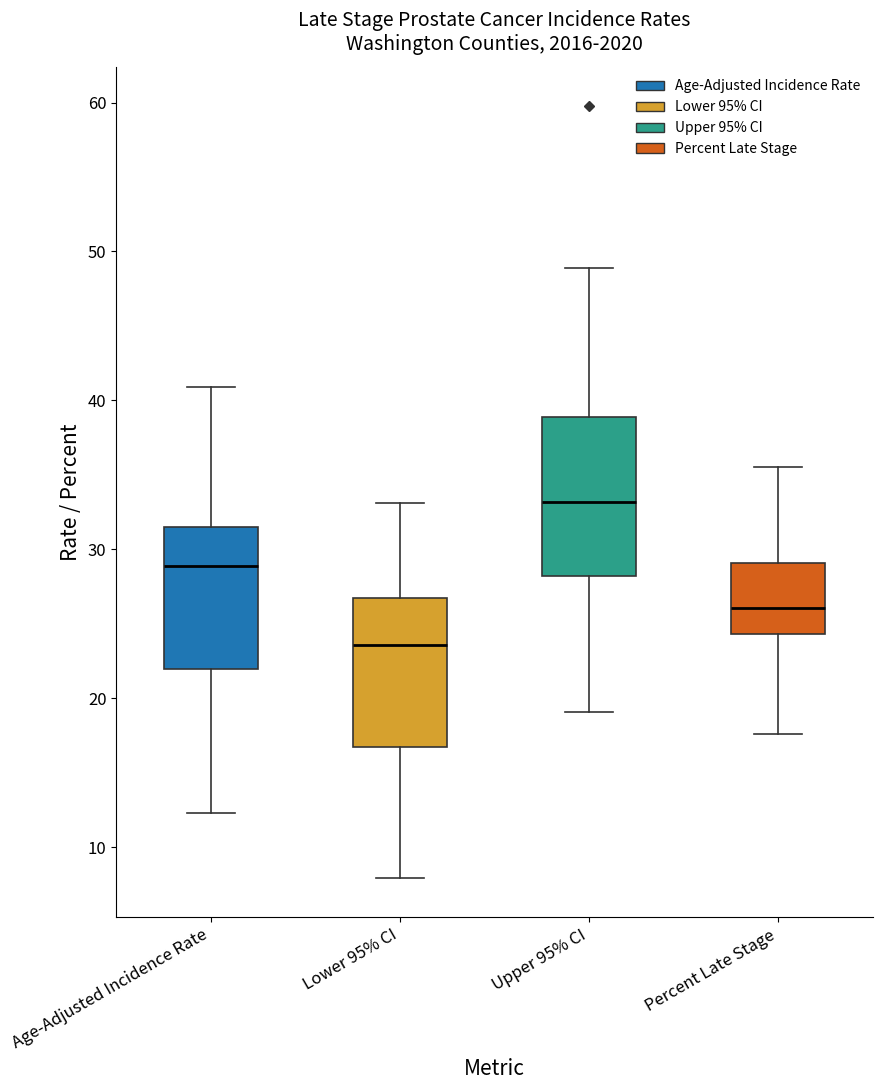

Reading left to right, transcribe this box plot: for each box, give where its median line is, the range the box spans, and where its two whiskers end, as read against the y-axis. The values are not printed on the chart, so give them approximately, as read against the axis.

Age-Adjusted Incidence Rate: median 29, box 22 to 31, whiskers 12 to 41
Lower 95% CI: median 24, box 17 to 27, whiskers 8 to 33
Upper 95% CI: median 33, box 28 to 39, whiskers 19 to 49
Percent Late Stage: median 26, box 24 to 29, whiskers 18 to 36